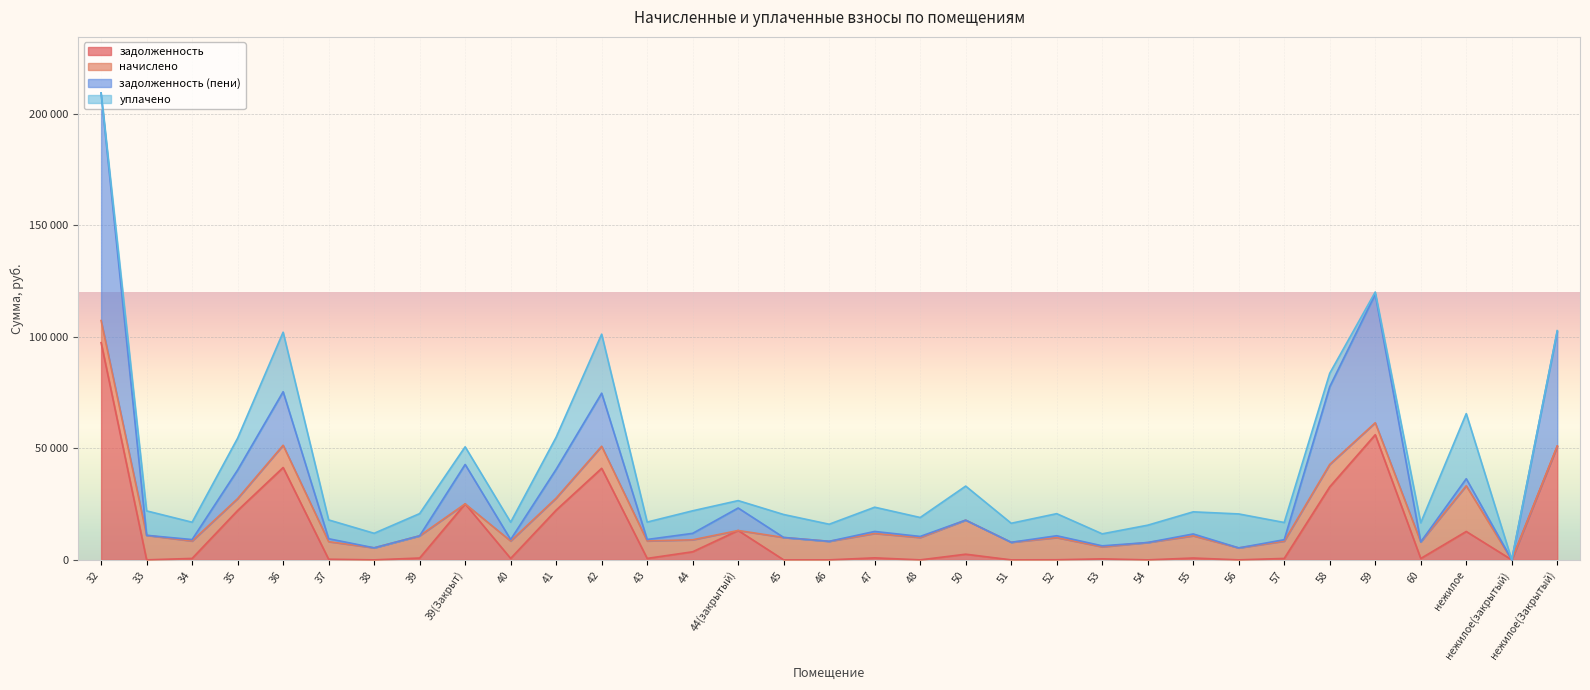

What is the label of the 31st point from the left?

нежилое